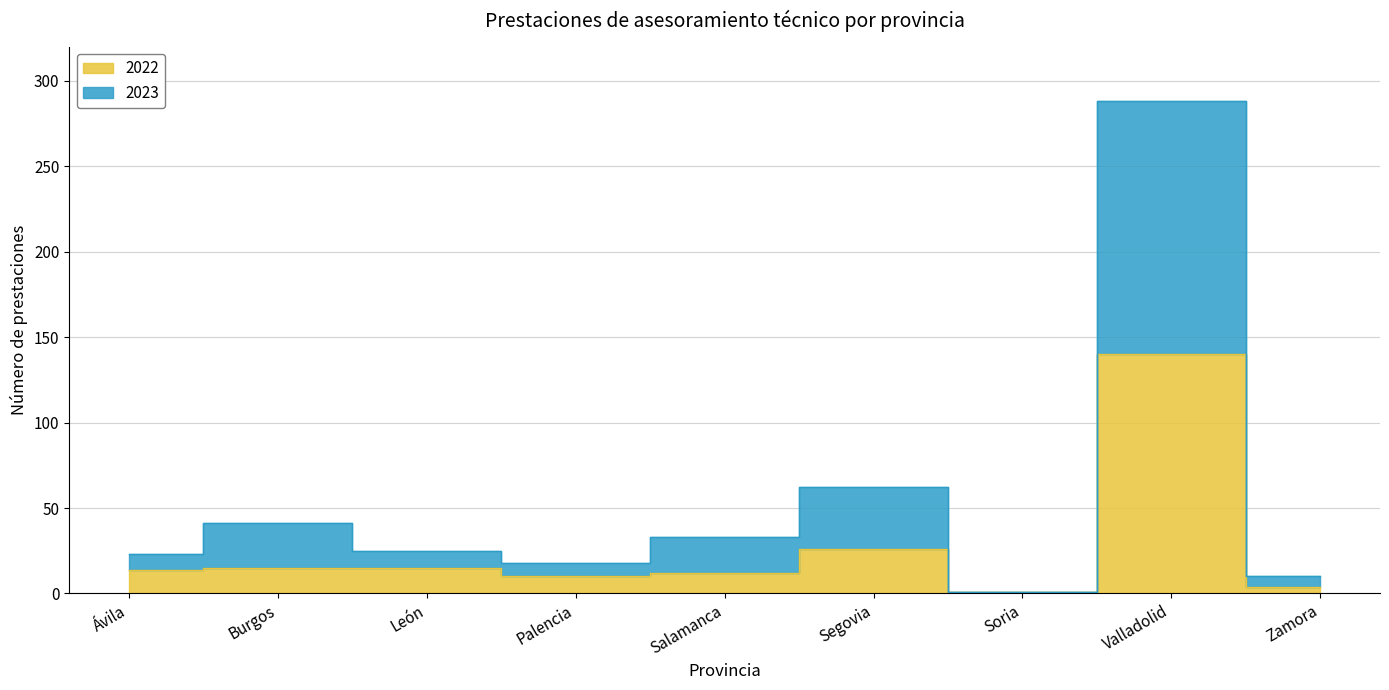

Count the number of data series in this chart.

2